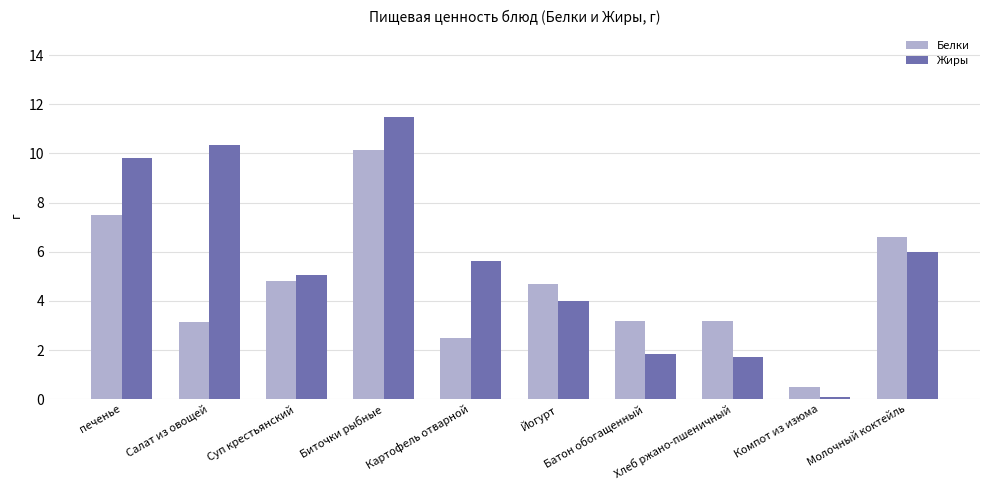

What is the value of the Белки bar at the 4th from the left?

10.1